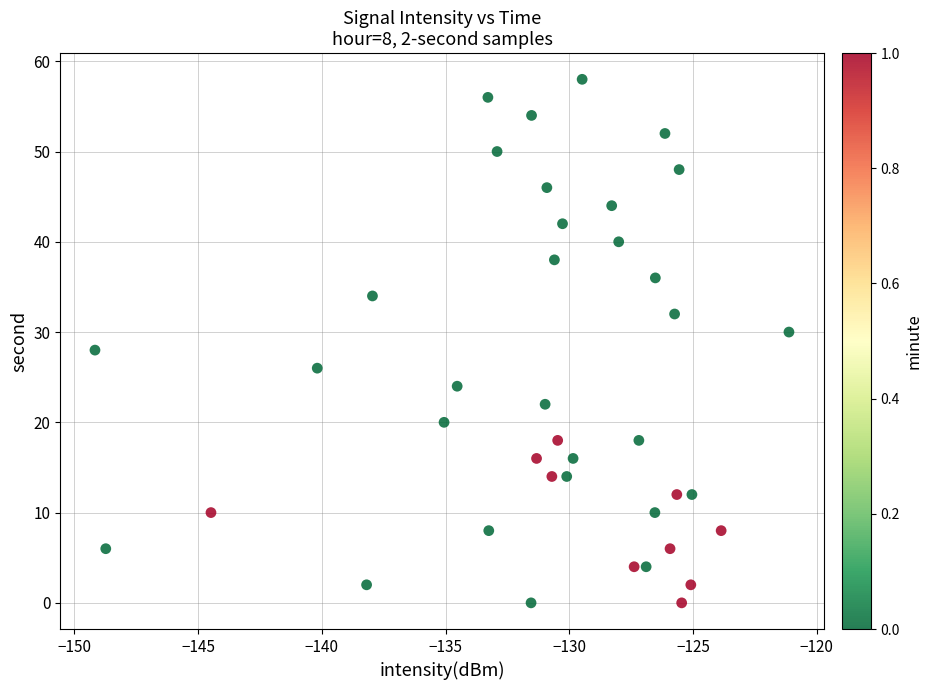

What is the range of Y values (max minus min)?

58